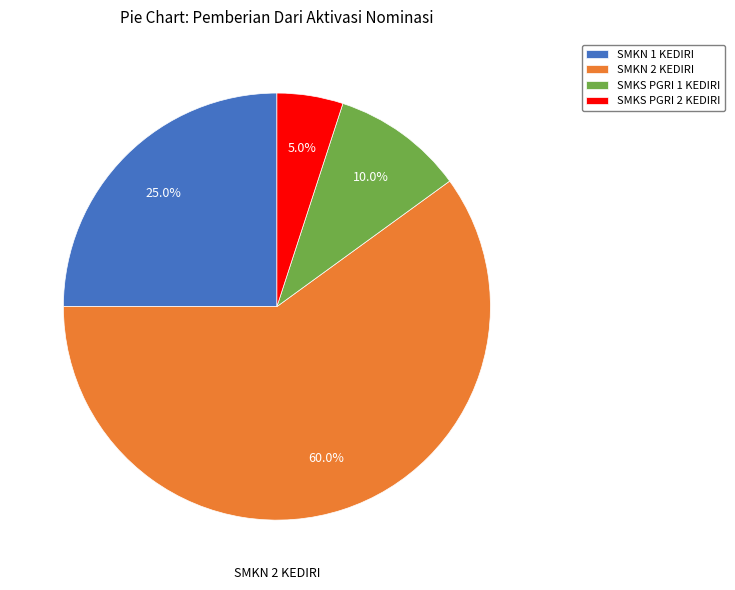

Does any single category account for the majority?

Yes